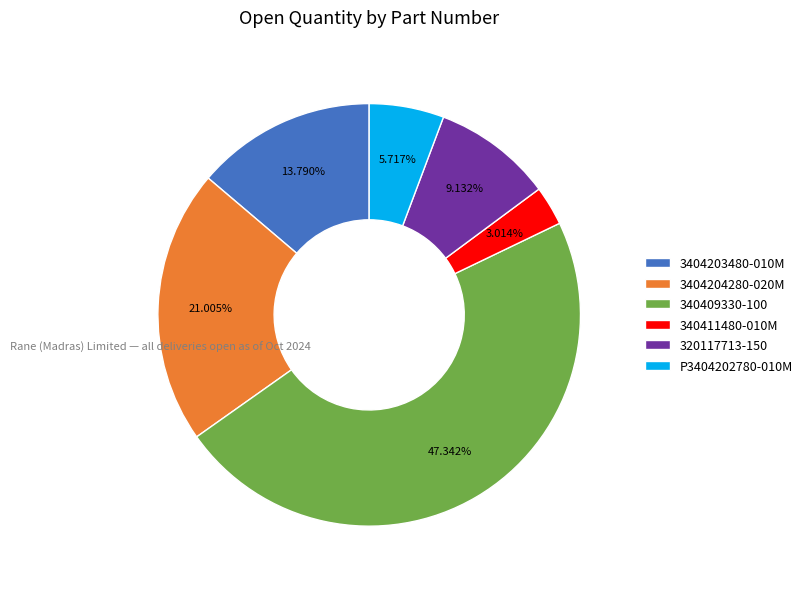

Which category has the smallest portion of the pie?

340411480-010M